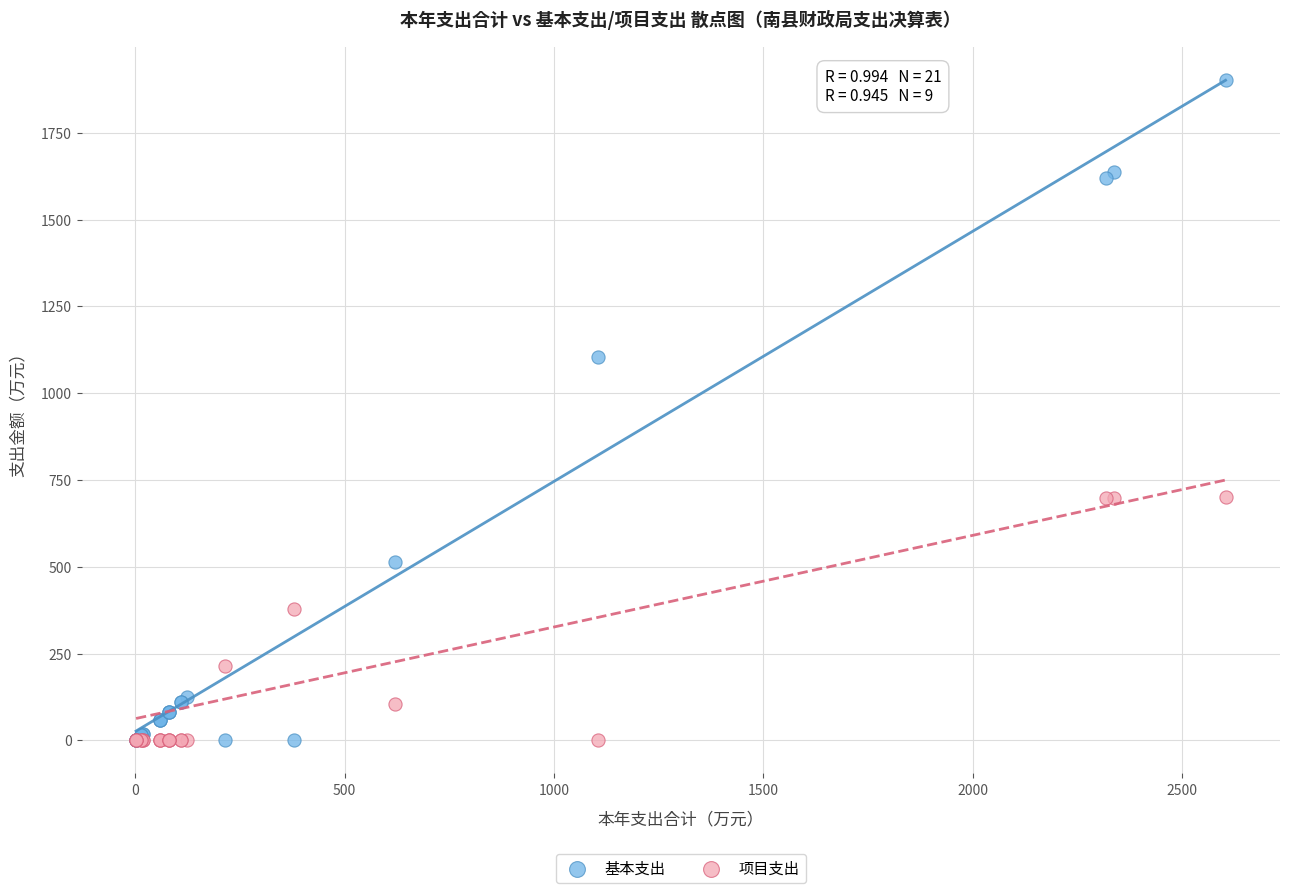

Which series has the largest Y range (max minus min)?

基本支出